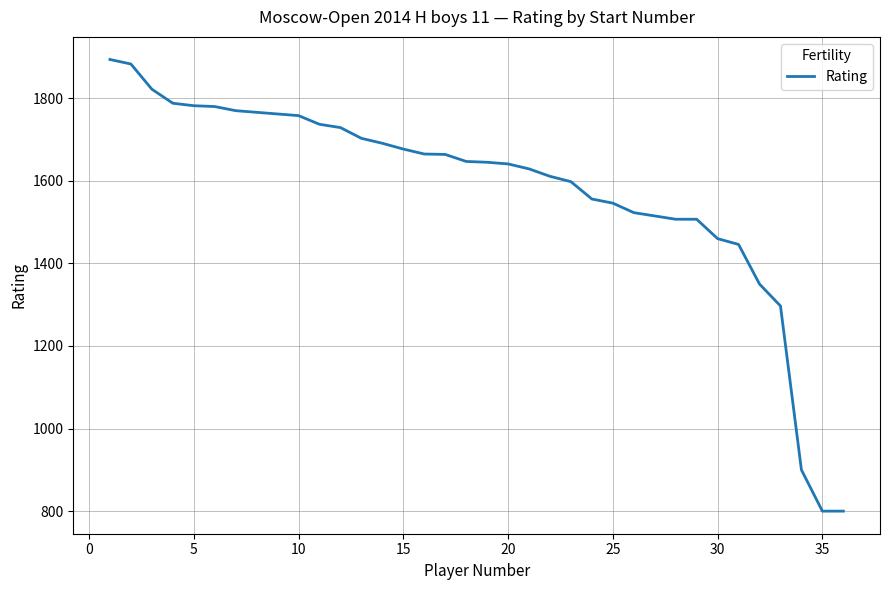

What is the minimum value shown in the chart?

800